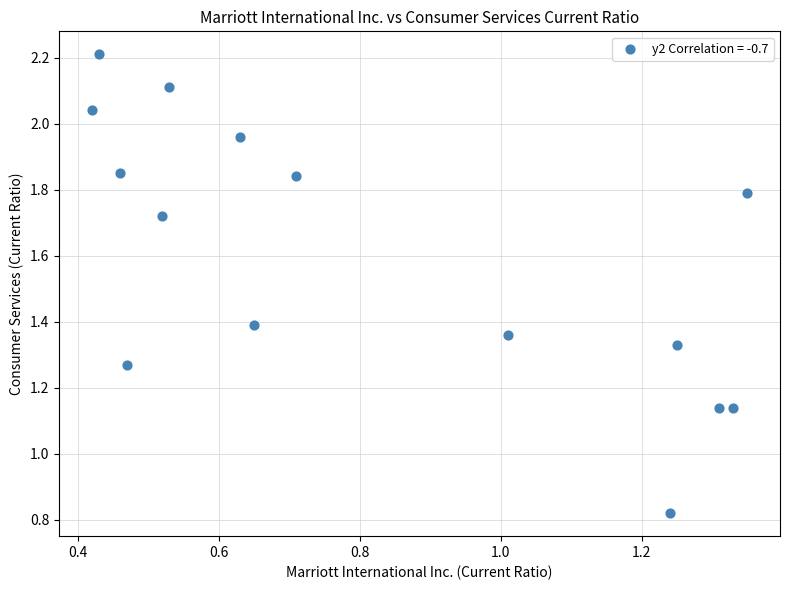

What is the range of X values (max minus min)?

0.9